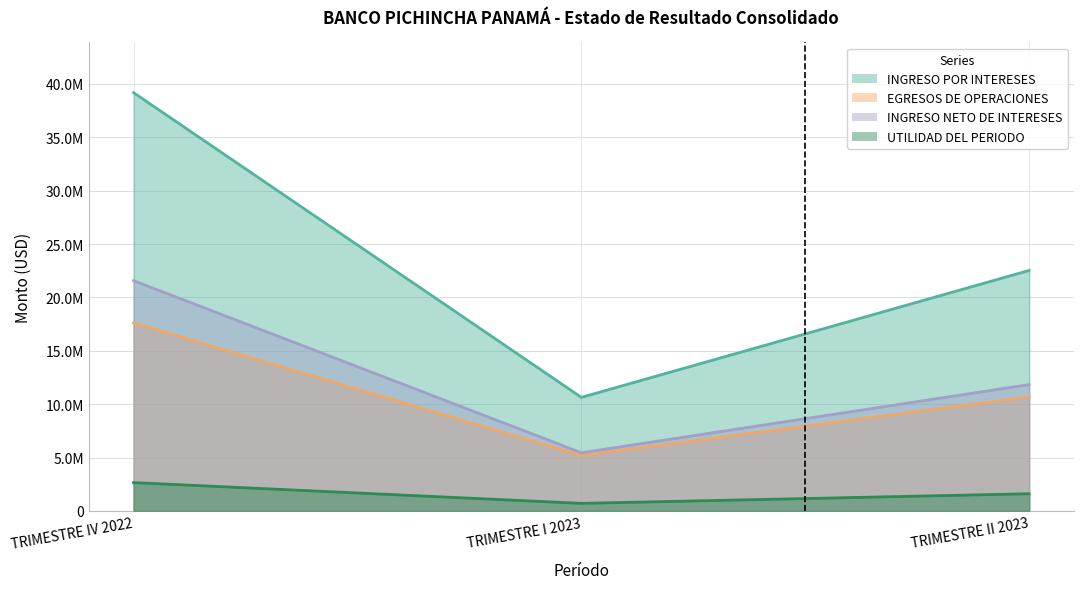

What is the difference between the maximum and minimum values in the EGRESOS DE OPERACIONES series?

12426979.0